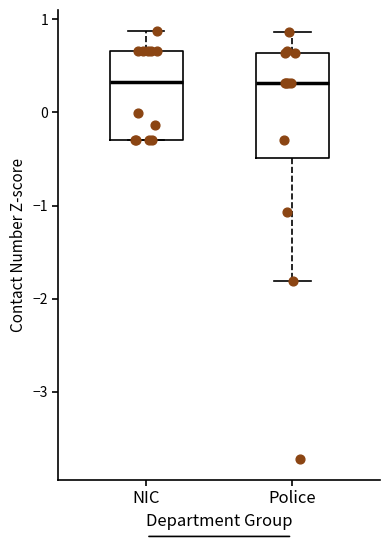

Where does the upper whisker of the box for Police end on the y-axis? The values are not printed on the chart, so give them approximately, as read against the axis.

0.9